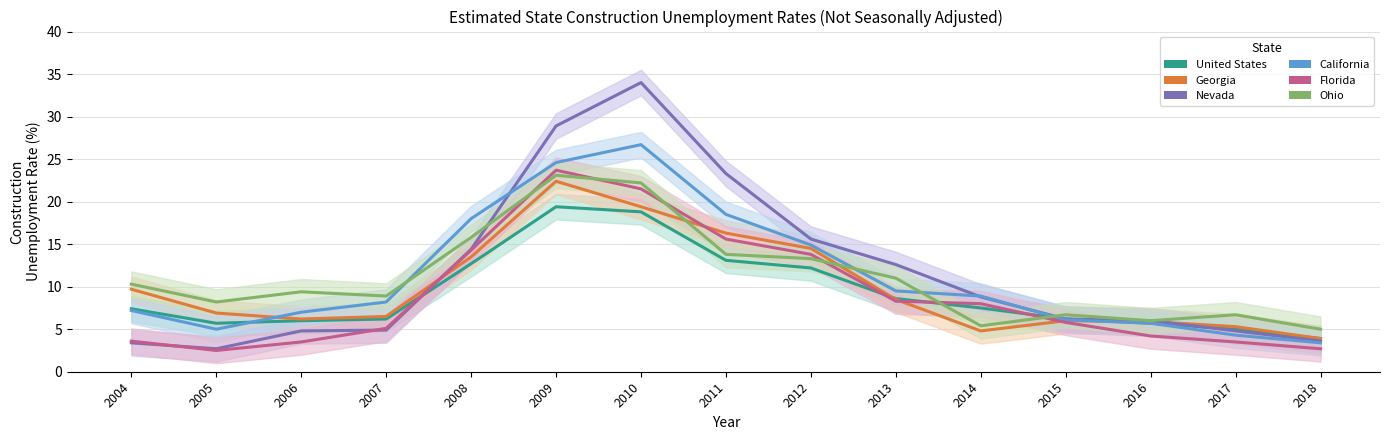

Reading right to left, transcribe all the data shown in this chart.

United States: 2018=3.9	2017=5.0	2016=5.7	2015=6.2	2014=7.5	2013=8.6	2012=12.2	2011=13.1	2010=18.8	2009=19.4	2008=12.7	2007=6.2	2006=6.0	2005=5.7	2004=7.4
Georgia: 2018=3.9	2017=5.3	2016=5.9	2015=6.0	2014=4.8	2013=8.5	2012=14.5	2011=16.3	2010=19.4	2009=22.4	2008=13.5	2007=6.5	2006=6.2	2005=6.9	2004=9.7
Nevada: 2018=3.6	2017=4.8	2016=6.0	2015=6.2	2014=8.8	2013=12.6	2012=15.6	2011=23.3	2010=34.0	2009=28.9	2008=14.4	2007=4.9	2006=4.8	2005=2.7	2004=3.4
California: 2018=3.4	2017=4.3	2016=5.7	2015=6.1	2014=8.9	2013=9.5	2012=14.9	2011=18.5	2010=26.7	2009=24.6	2008=18.0	2007=8.2	2006=7.0	2005=5.0	2004=7.2
Florida: 2018=2.7	2017=3.5	2016=4.2	2015=5.8	2014=8.0	2013=8.3	2012=13.8	2011=15.6	2010=21.5	2009=23.7	2008=14.3	2007=5.1	2006=3.5	2005=2.5	2004=3.6
Ohio: 2018=5.0	2017=6.7	2016=6.0	2015=6.7	2014=5.4	2013=11.0	2012=13.3	2011=13.8	2010=22.2	2009=23.1	2008=15.8	2007=8.9	2006=9.4	2005=8.2	2004=10.3